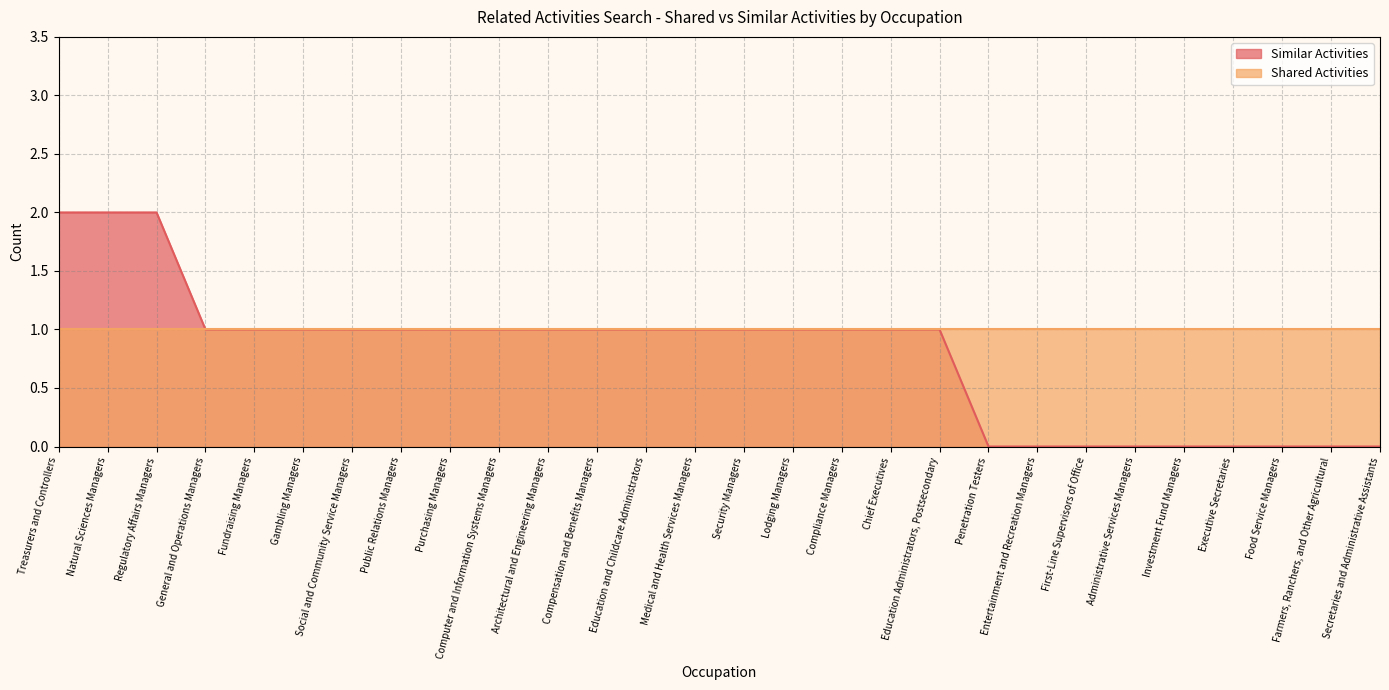

What is the difference between the values at Computer and Information Systems Managers and Natural Sciences Managers?

1